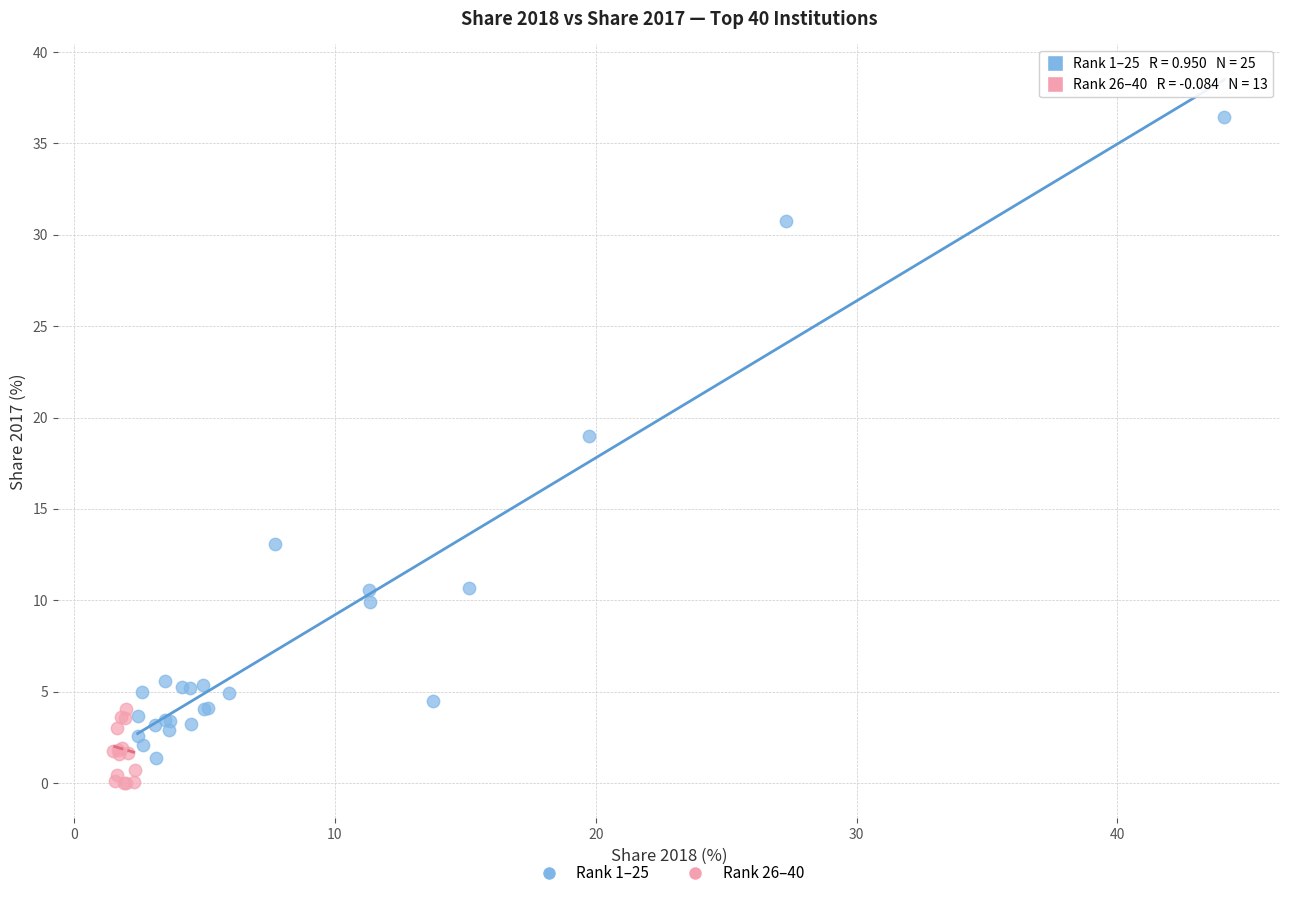

Which series reaches the maximum Y coordinate?

Rank 1–25